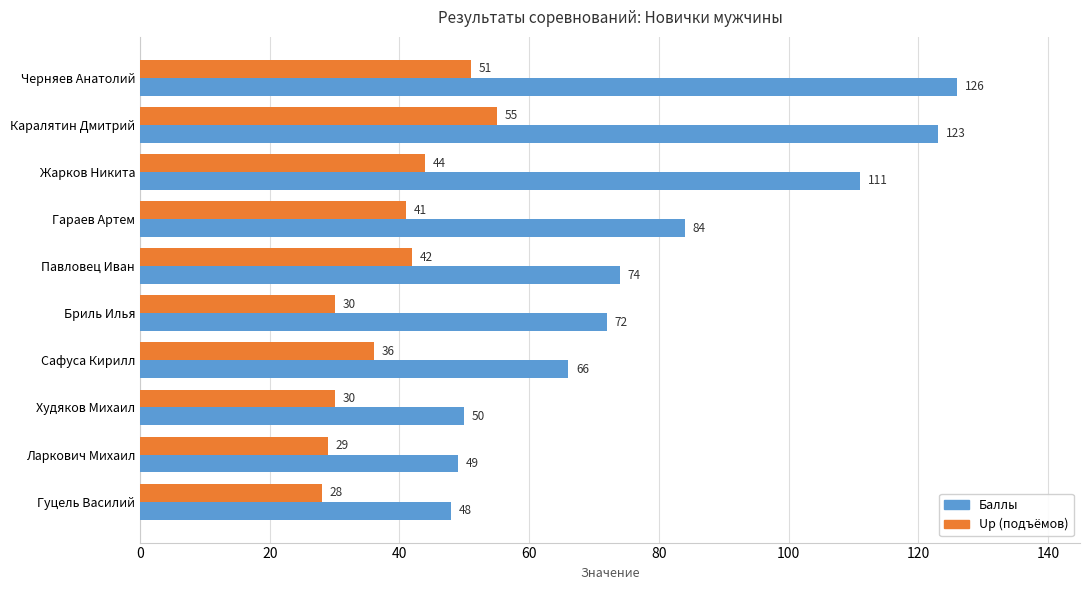

What is the maximum value shown in the chart?

126